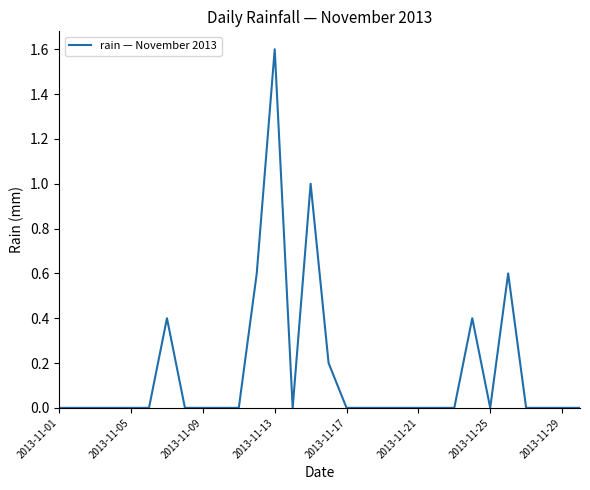

What is the greatest value displayed?

1.6